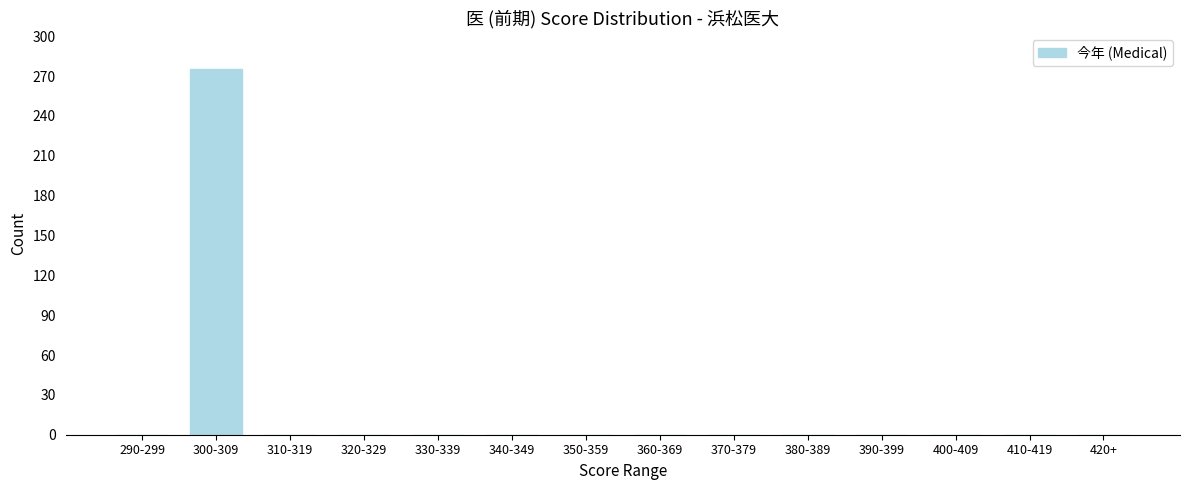

Reading left to right, transcribe all the data shown in this chart.

290-299=0	300-309=275	310-319=0	320-329=0	330-339=0	340-349=0	350-359=0	360-369=0	370-379=0	380-389=0	390-399=0	400-409=0	410-419=0	420+=0